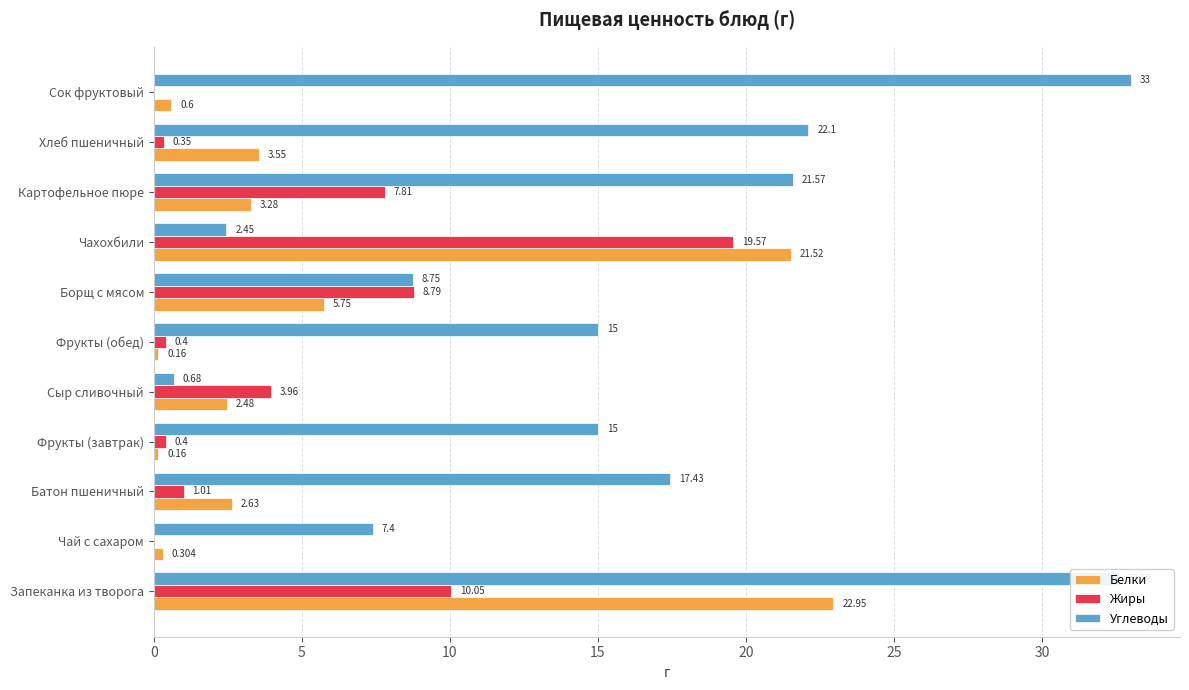

At which label does Жиры reach its peak?

Чахохбили